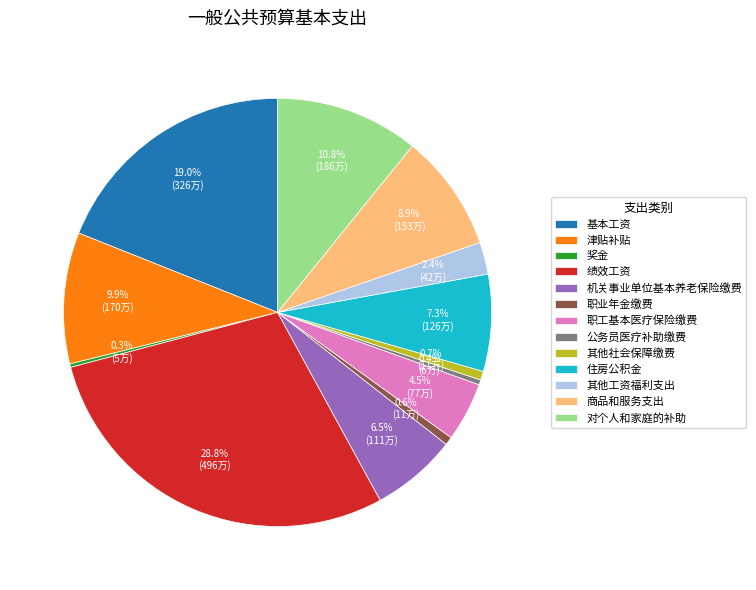

Between 商品和服务支出 and 其他社会保障缴费, which is larger?

商品和服务支出